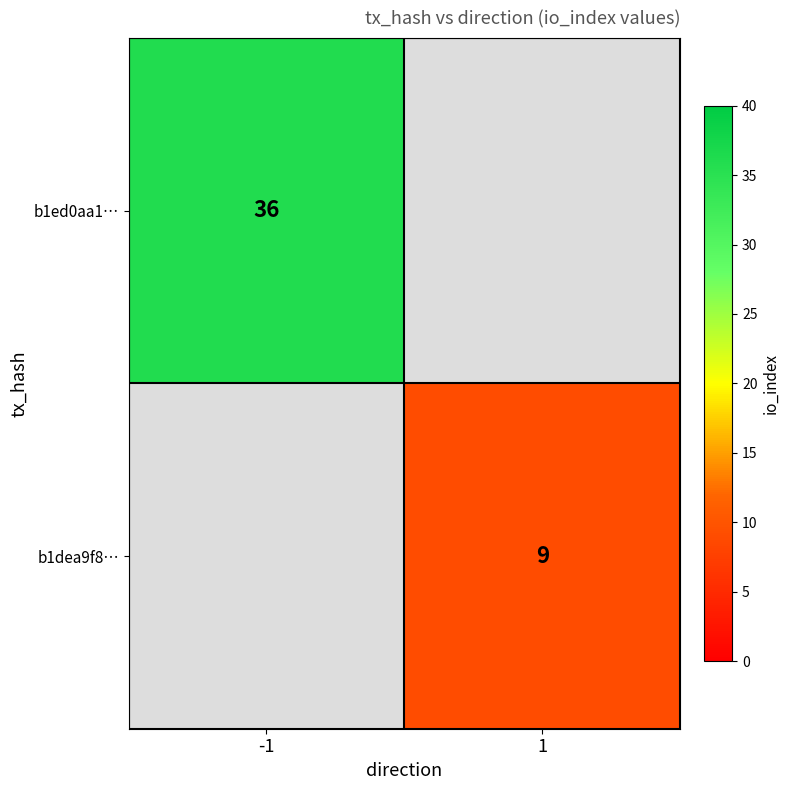

At how many categories does at least one series exceed 14?

1